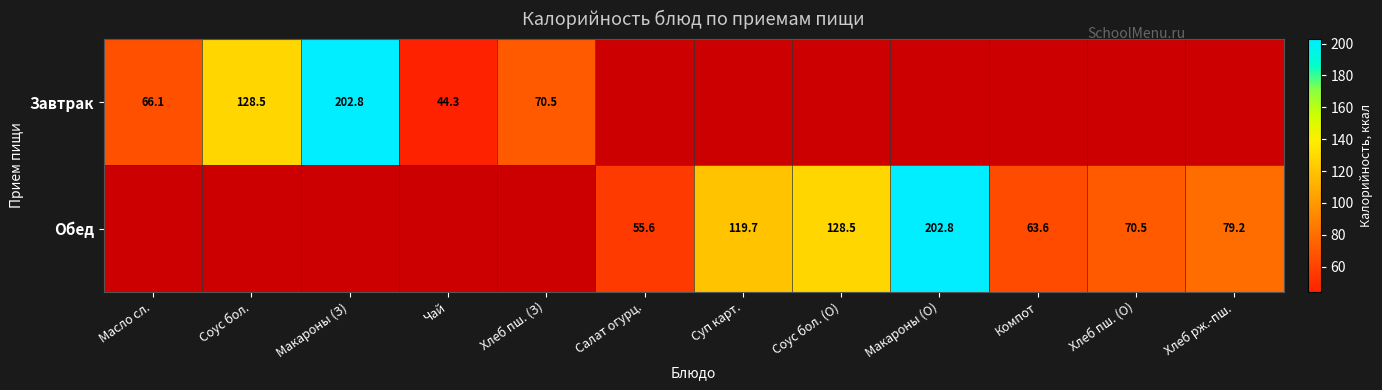

Is the value of Завтрак at Хлеб пш. (З) greater than the value of Обед at Макароны (О)?

No